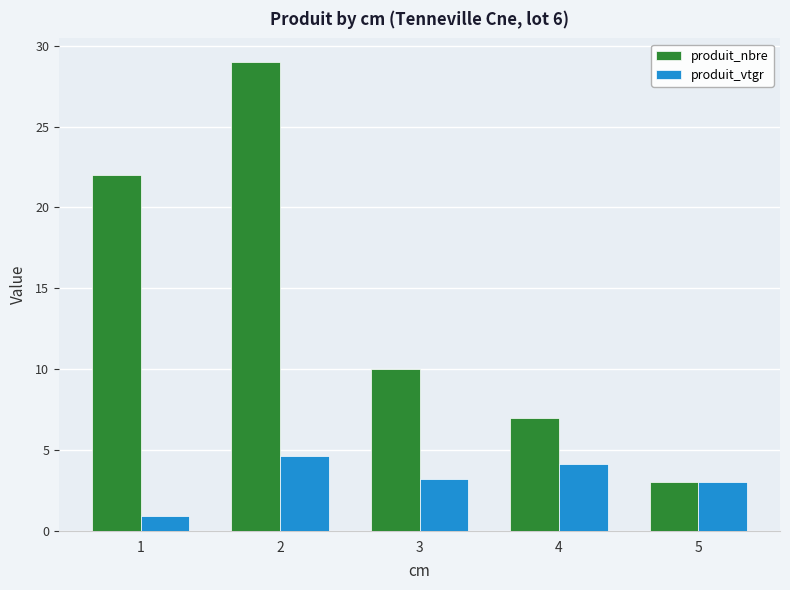

What is the difference between the highest and lowest values at 4?

2.8